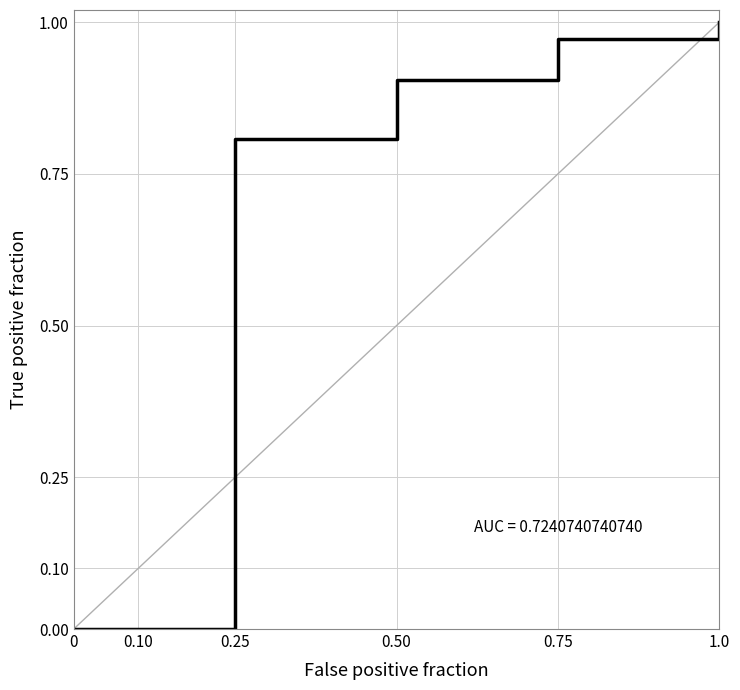

List the labels in order of value, smallest first.

0, 0.25, 0.50, 0.75, 1.0